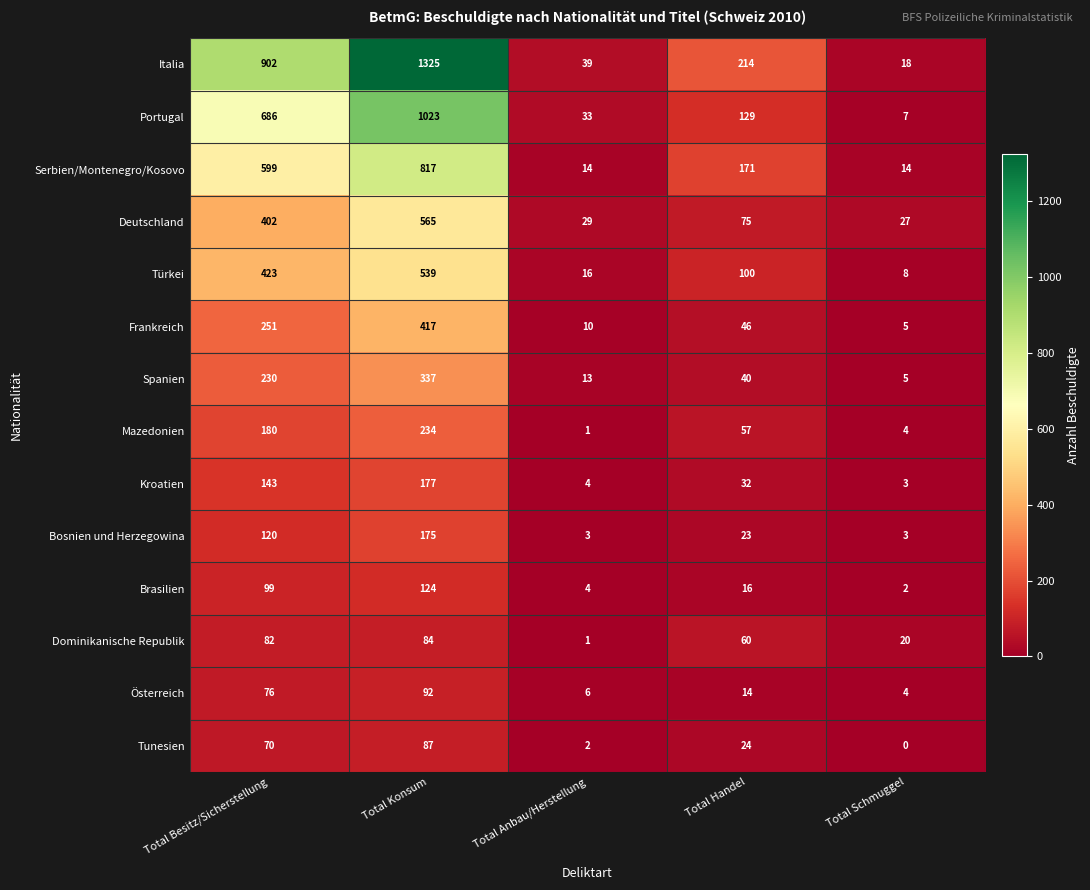

What is the total value across all series at Total Besitz/Sicherstellung?

4263